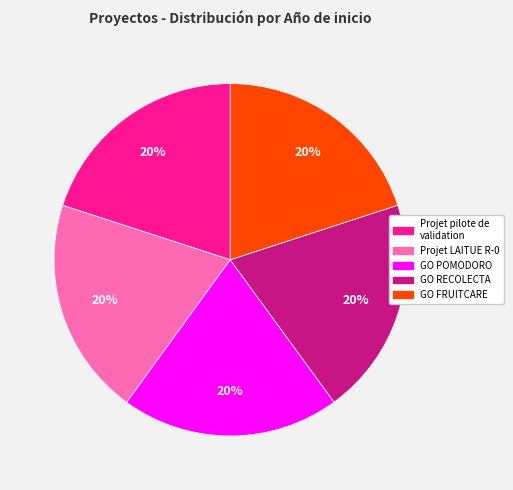

Combined, do Projet pilote de validation and GO FRUITCARE account for over 50%?

No